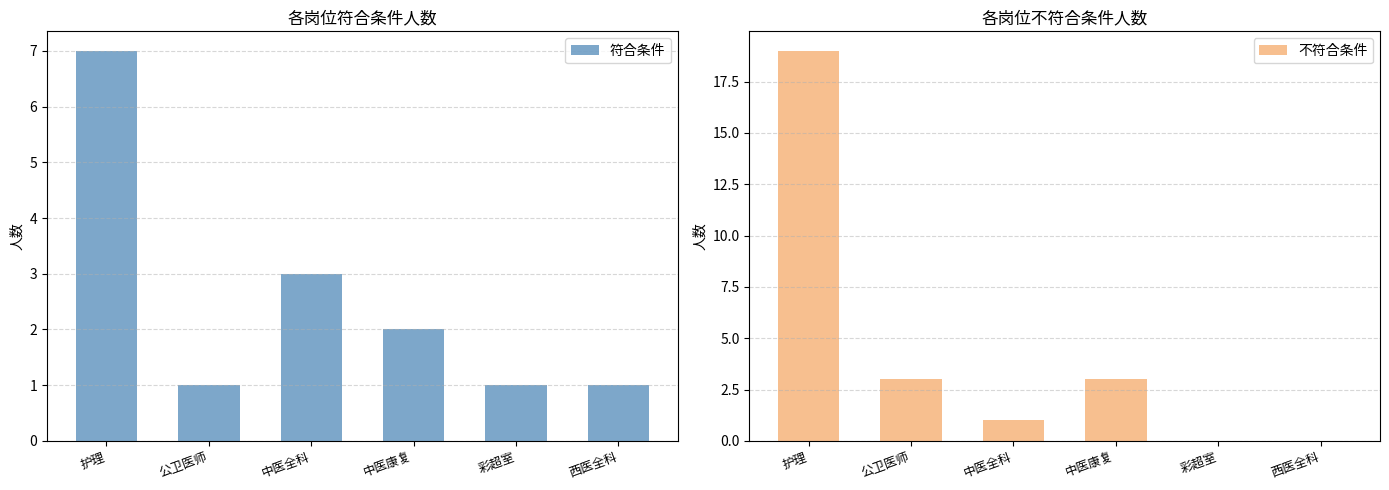

What is the label of the 3rd bar from the left?

中医全科